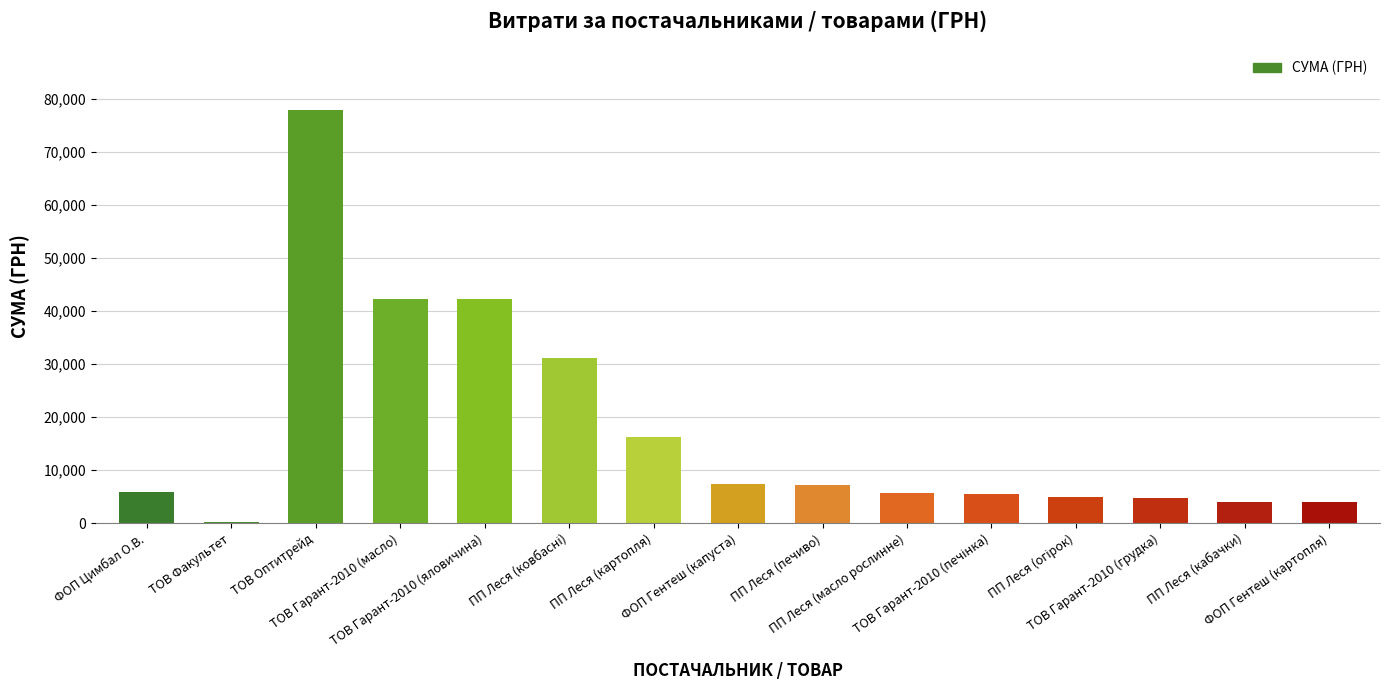

Read the value at ТОВ Факультет.

215.0